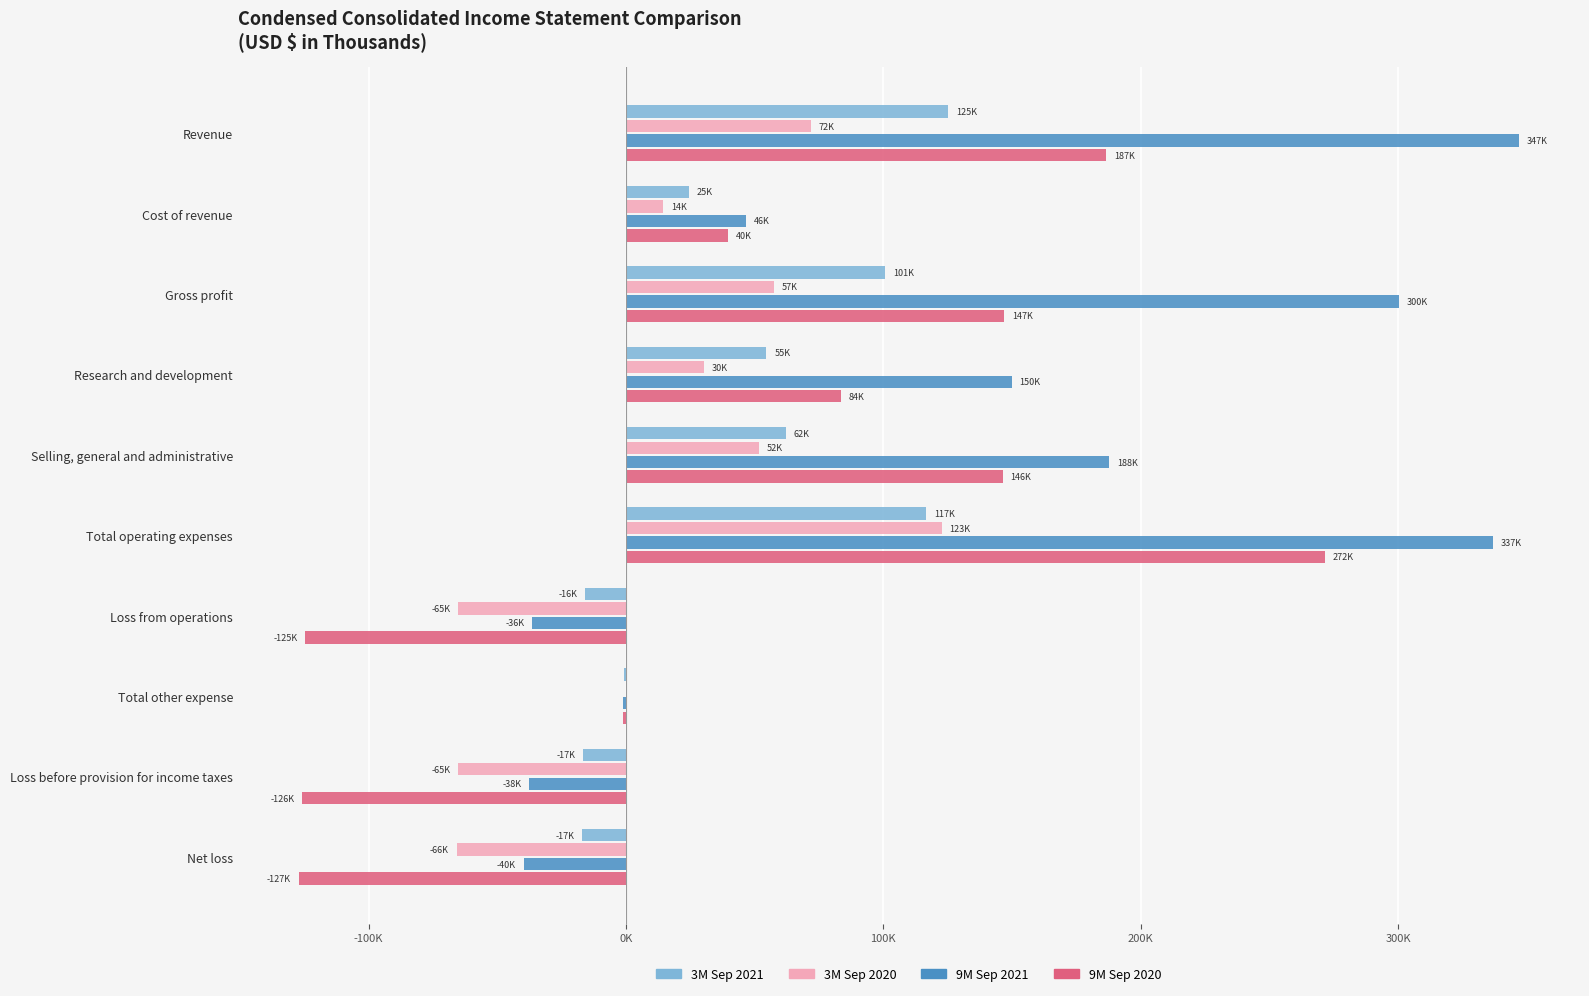

What are all the series names shown in the legend?

3M Sep 2021, 3M Sep 2020, 9M Sep 2021, 9M Sep 2020